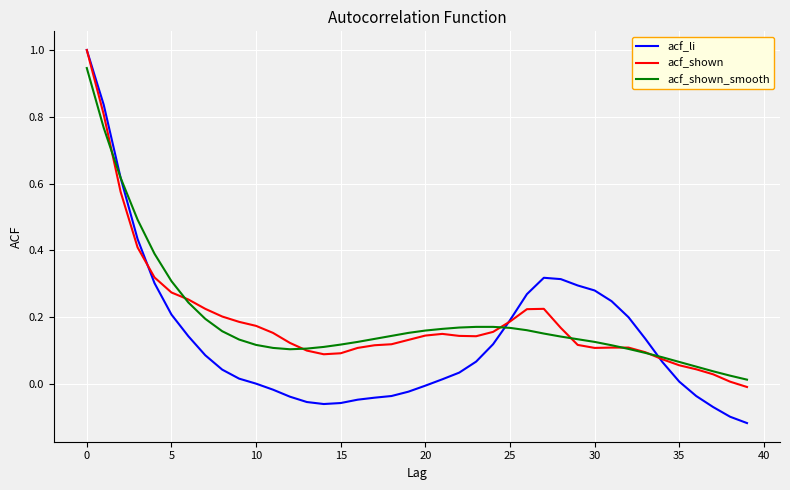

What is the highest value of the acf_shown series?

1.0